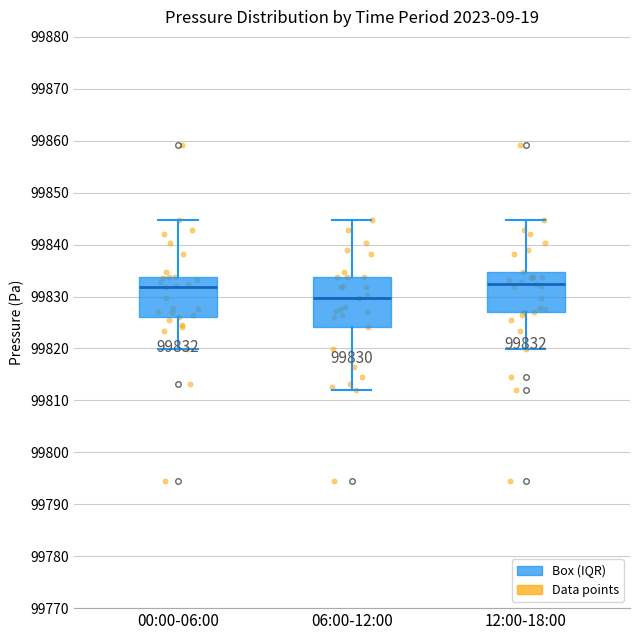

Comparing the boxes themselves (not the whiskers), which one is the tallest?

06:00-12:00